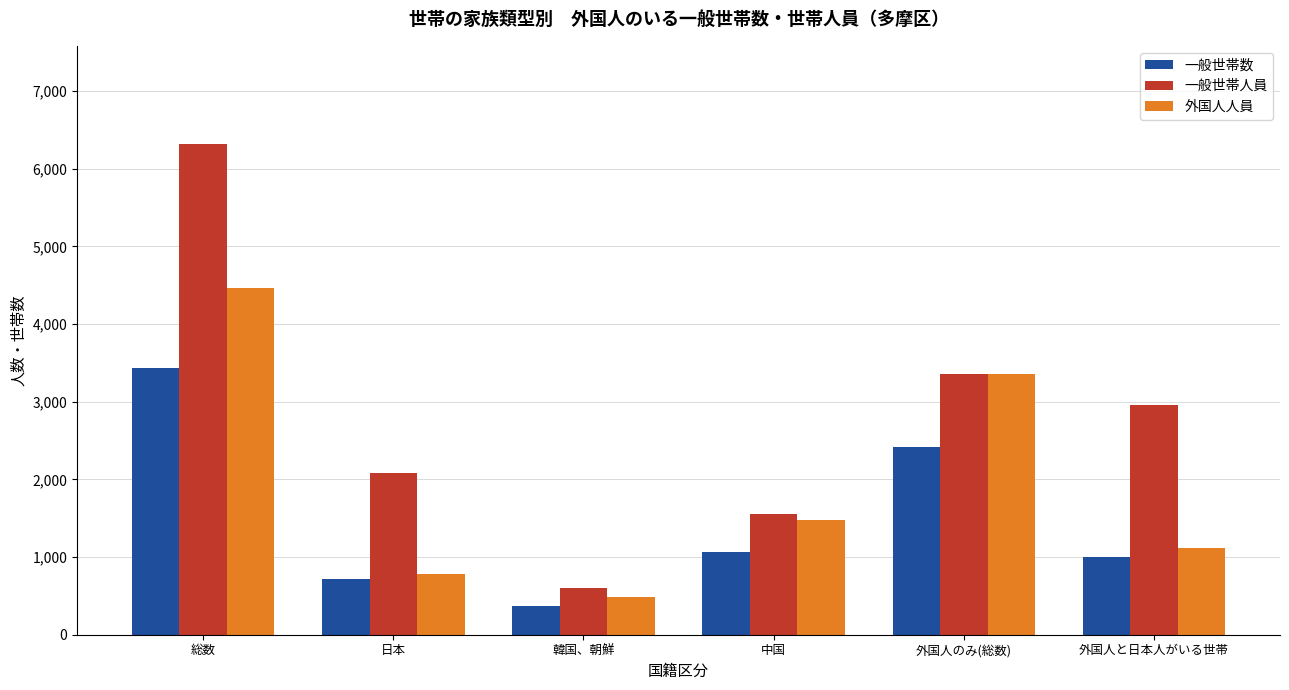

Does the chart contain stacked bars?

No